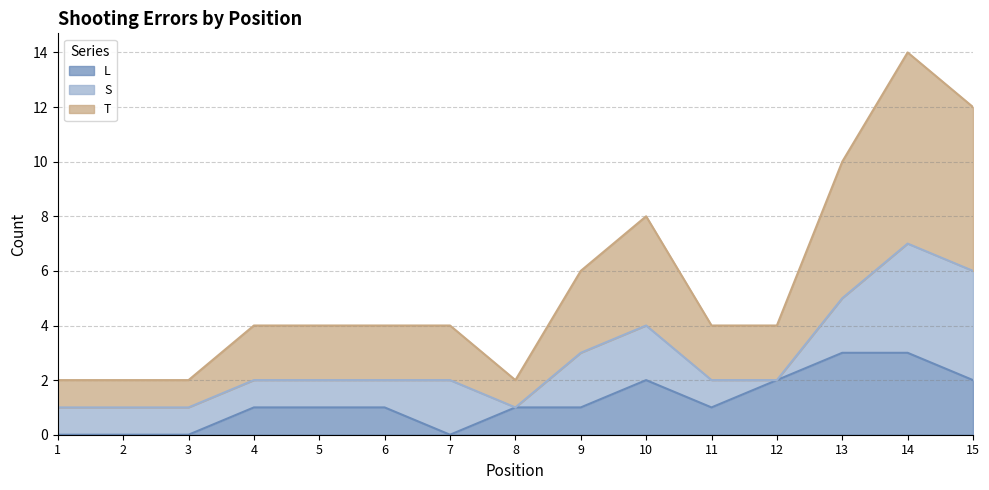

In L, how many points are lower than both neighbors (excluding endpoints)?

2